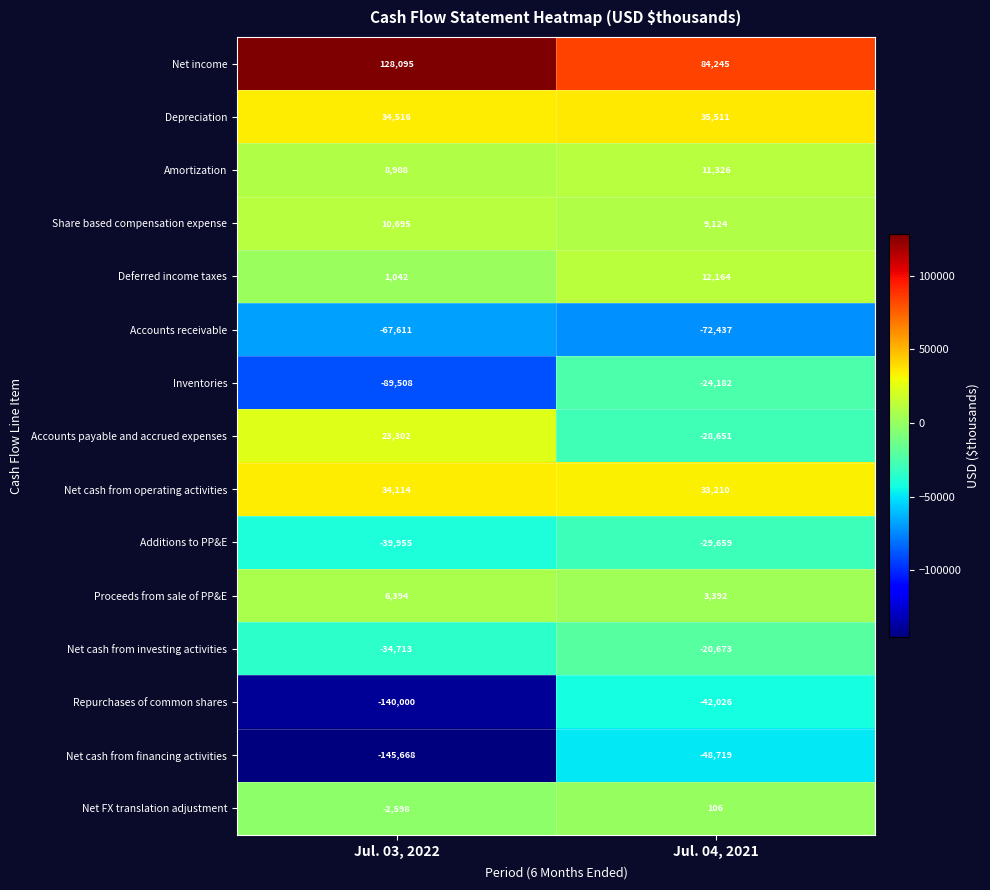

Is the value of Net cash from financing activities at Jul. 04, 2021 greater than the value of Share based compensation expense at Jul. 03, 2022?

No